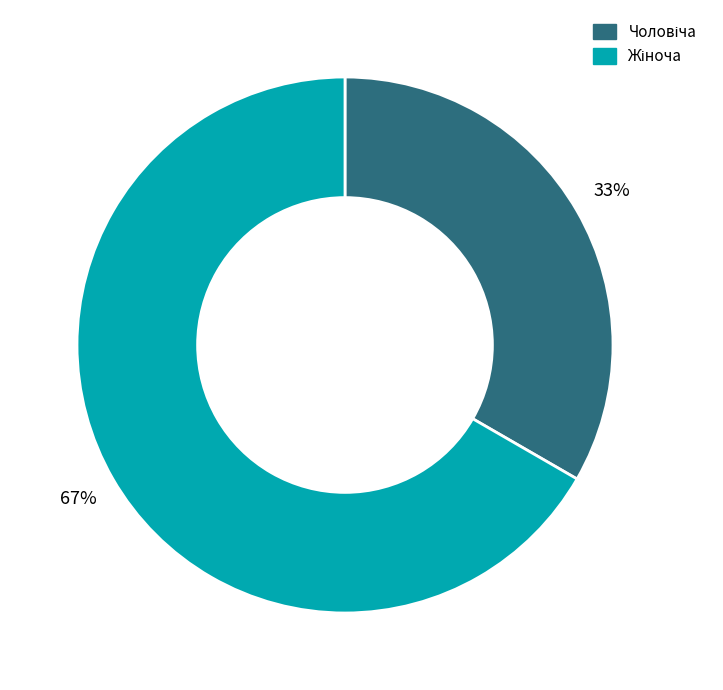

To the nearest percent, what is the average slice percentage?

50%